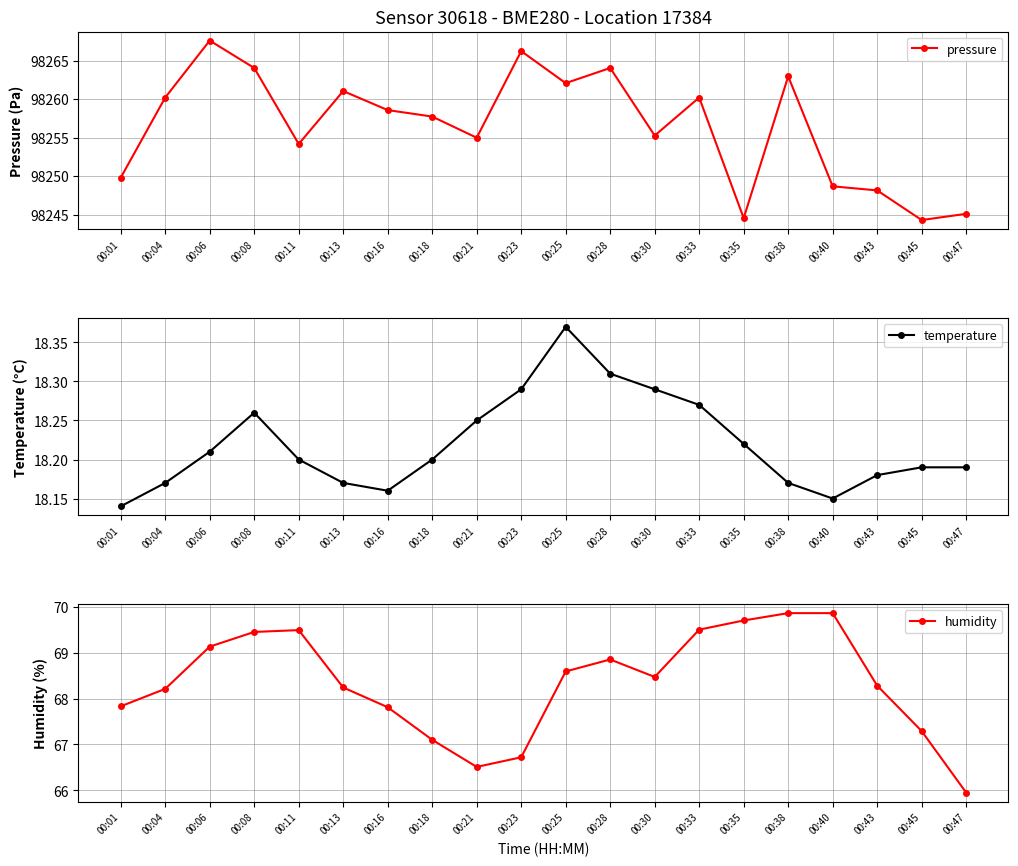

Rank the categories by temperature value from highest to lowest.

00:25, 00:28, 00:23, 00:30, 00:33, 00:08, 00:21, 00:35, 00:06, 00:11, 00:18, 00:45, 00:47, 00:43, 00:04, 00:13, 00:38, 00:16, 00:40, 00:01